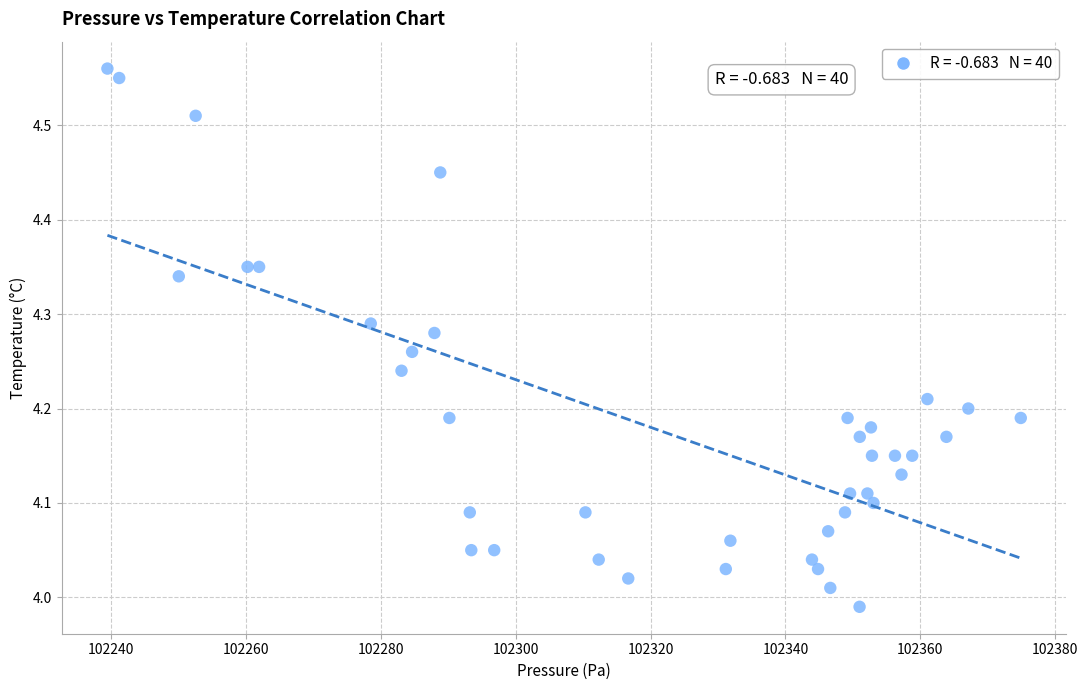

What is the range of Y values (max minus min)?

0.6